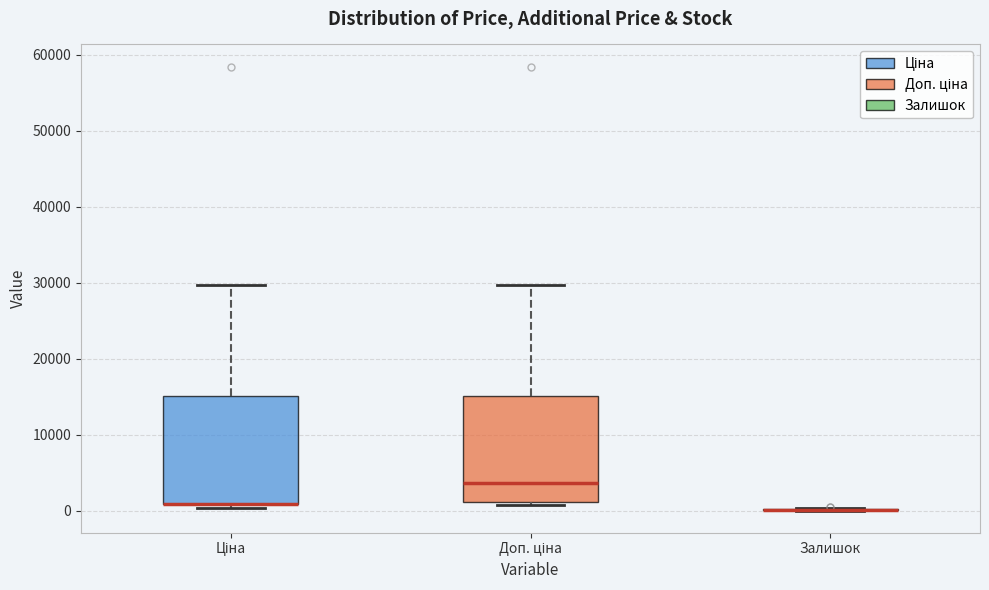

Reading left to right, read every box against the y-axis: the position of its median line, the range the box covers, and the ends of its whiskers. The values are not printed on the chart, so give them approximately, as read against the axis.

Ціна: median 1000 (drawn on the box's lower edge), box 1000 to 15000, whiskers 0 to 30000
Доп. ціна: median 4000, box 1000 to 15000, whiskers 1000 (just below the box's lower edge) to 30000
Залишок: box collapsed to a line at 0, whiskers 0 to 0